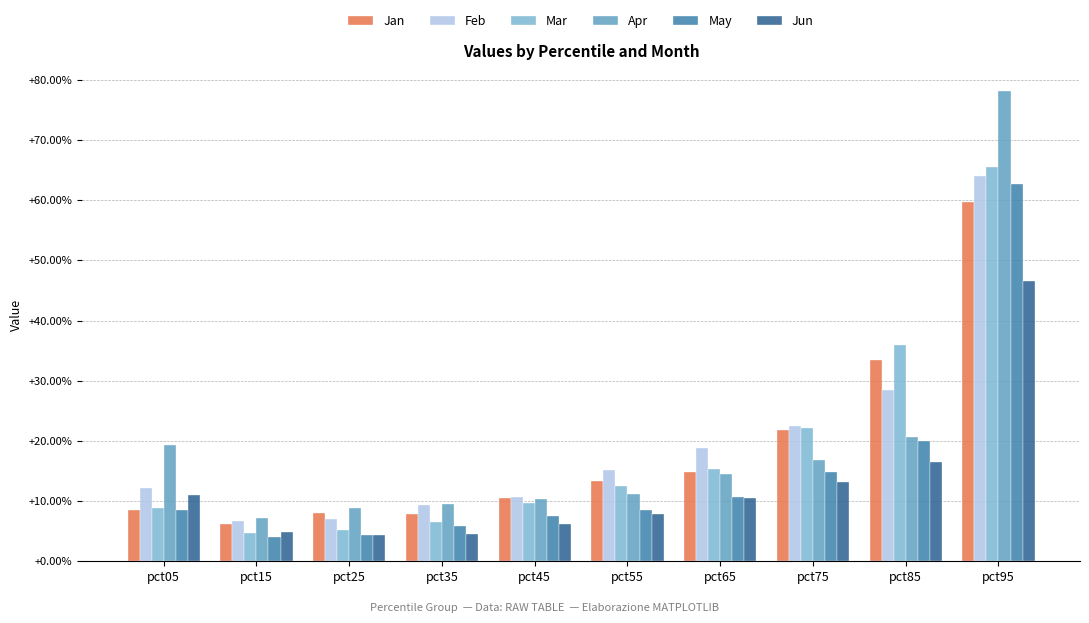

What are all the series names shown in the legend?

Jan, Feb, Mar, Apr, May, Jun